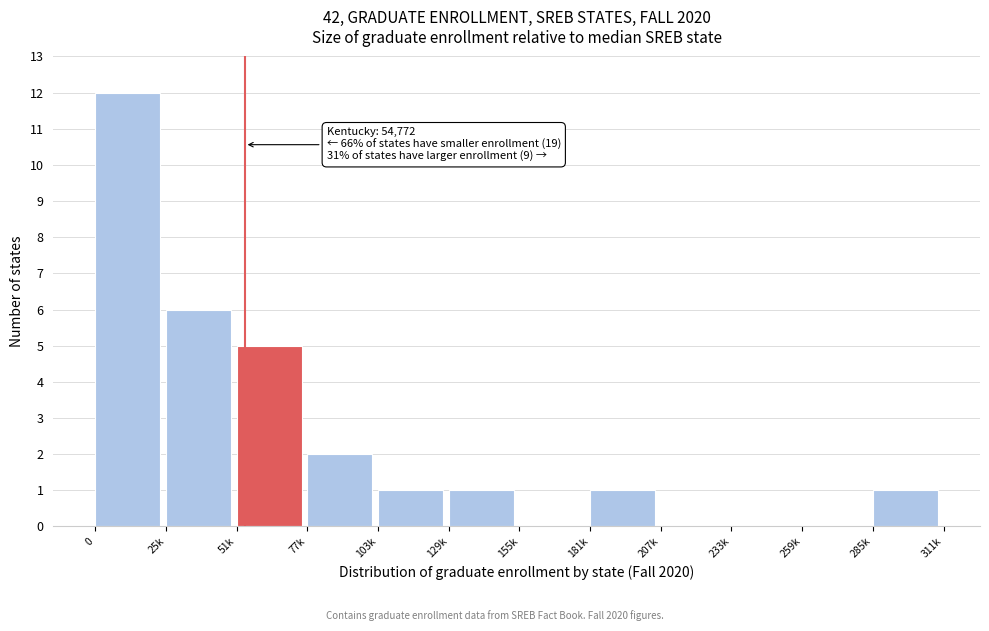

Reading left to right, extract all data points from this chart.

0=12	25k=6	51k=5	77k=2	103k=1	129k=1	155k=0	181k=1	207k=0	233k=0	259k=0	285k=1